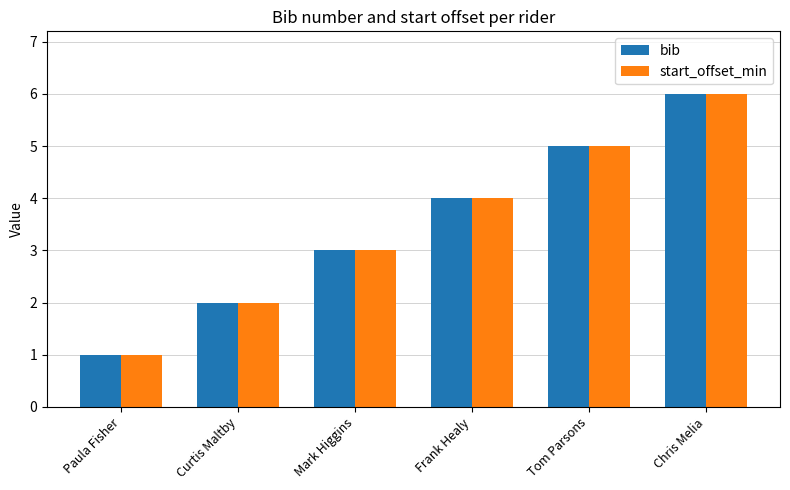

How many groups of bars are there?

6